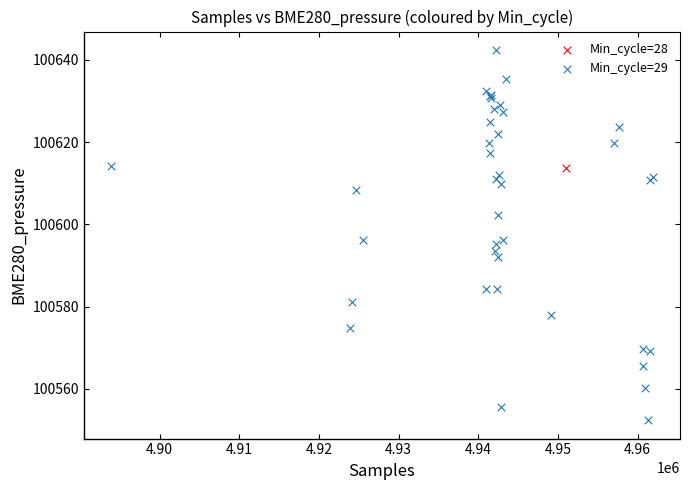

What are all the series names shown in the legend?

Min_cycle=28, Min_cycle=29